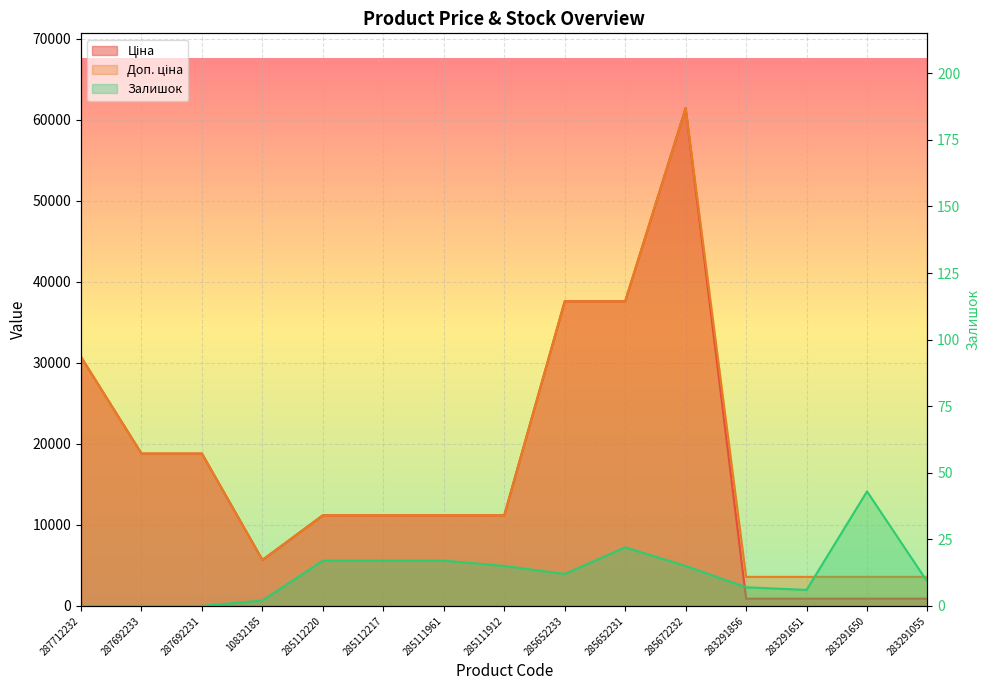

Reading left to right, extract all data points from this chart.

Ціна: 287712232=30717.1	287692233=18796.8	287692231=18796.8	10832185=5673.8	285112220=11188.2	285112217=11188.2	285111961=11188.2	285111912=11188.2	285652233=37593.6	285652231=37593.6	285672232=61434.3	283291856=895.9	283291651=895.9	283291650=895.9	283291055=895.9
Доп. ціна: 287712232=30717.1	287692233=18796.8	287692231=18796.8	10832185=5673.8	285112220=11188.2	285112217=11188.2	285111961=11188.2	285111912=11188.2	285652233=37593.6	285652231=37593.6	285672232=61434.3	283291856=3583.6	283291651=3583.6	283291650=3583.6	283291055=3583.6
Залишок: 287712232=0.0	287692233=0.0	287692231=0.0	10832185=2.0	285112220=17.0	285112217=17.0	285111961=17.0	285111912=15.0	285652233=12.0	285652231=22.0	285672232=15.0	283291856=7.0	283291651=6.0	283291650=43.0	283291055=9.0